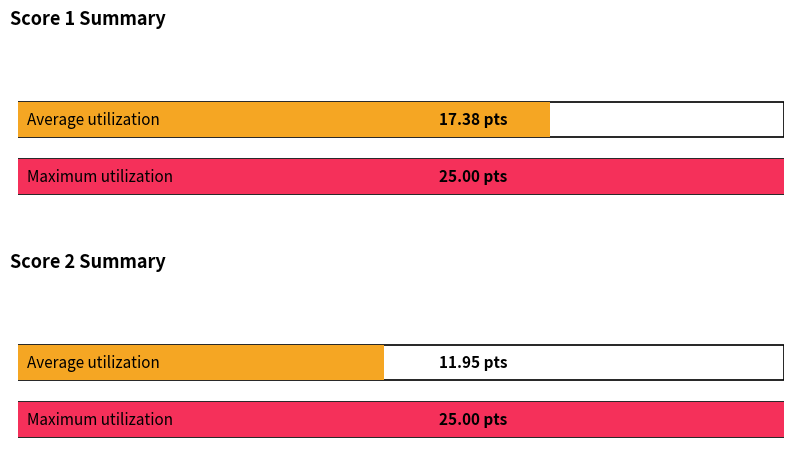

Is it true that Score 1 equals 6 at 28?

False